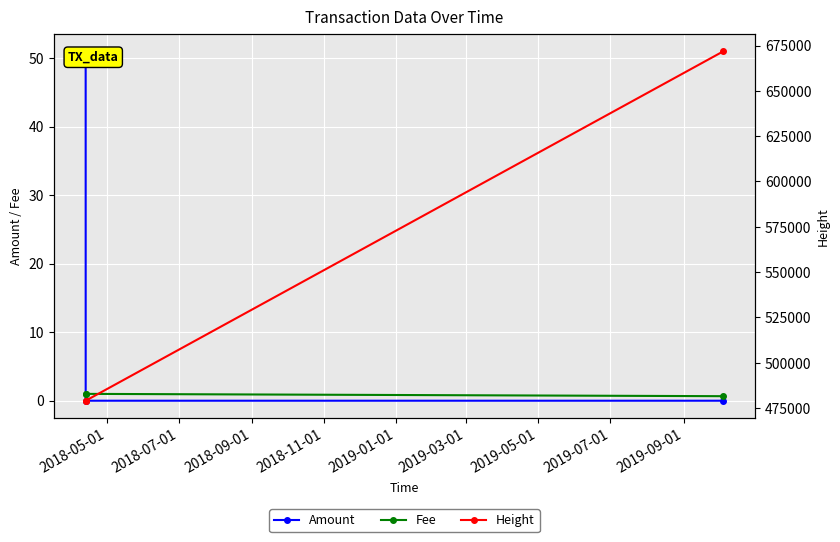

The value of Fee at 2018-07-01 is 0.6. True or false?

False